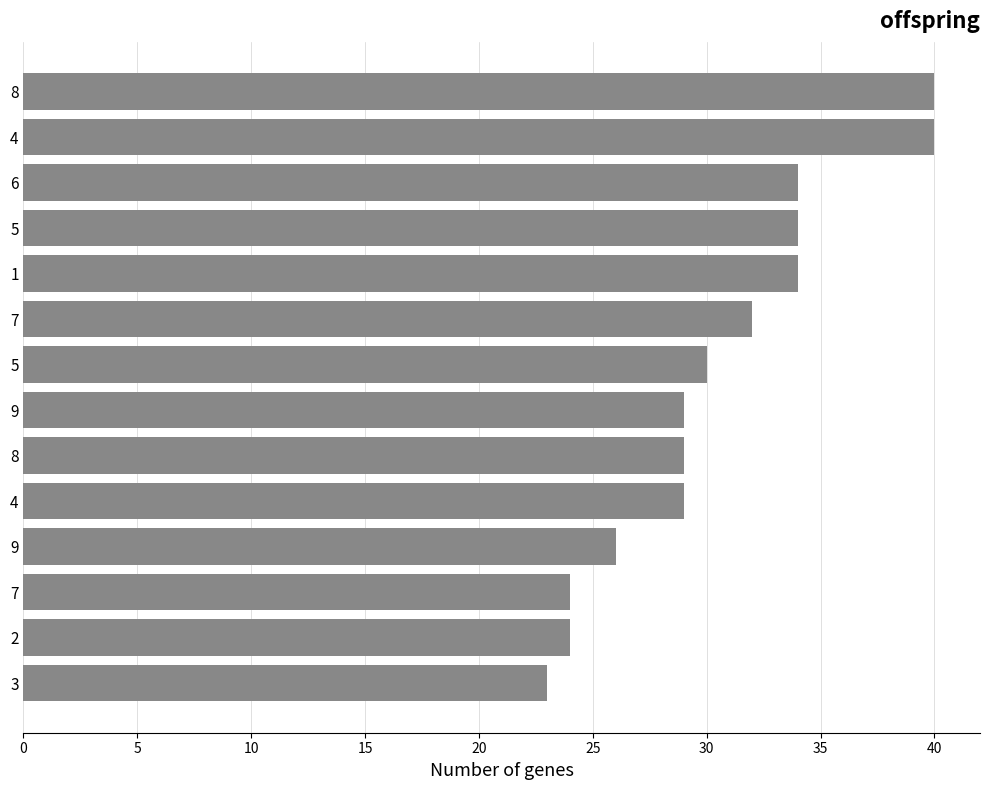

How many values are below 30?

7